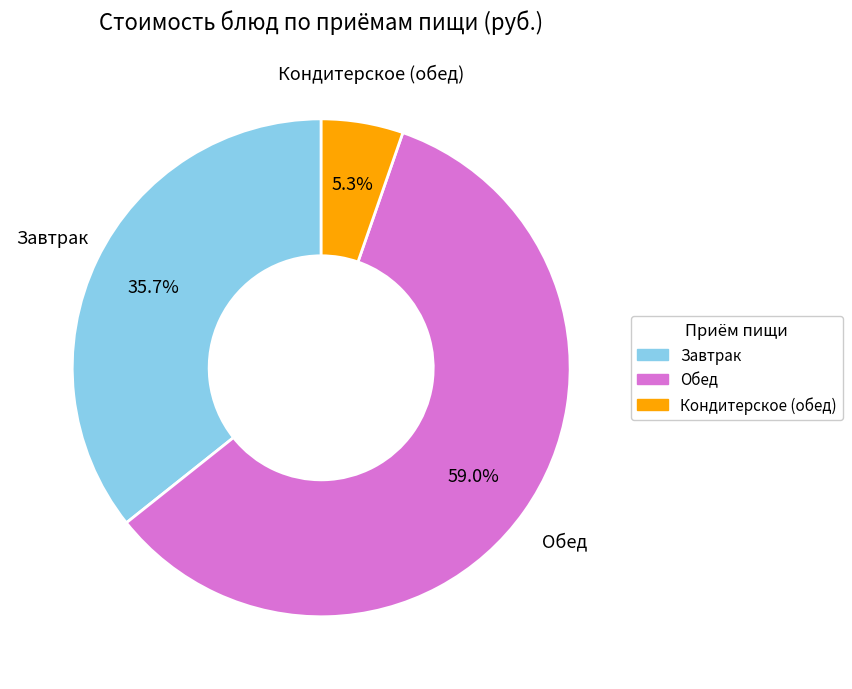

Does any single category account for the majority?

Yes